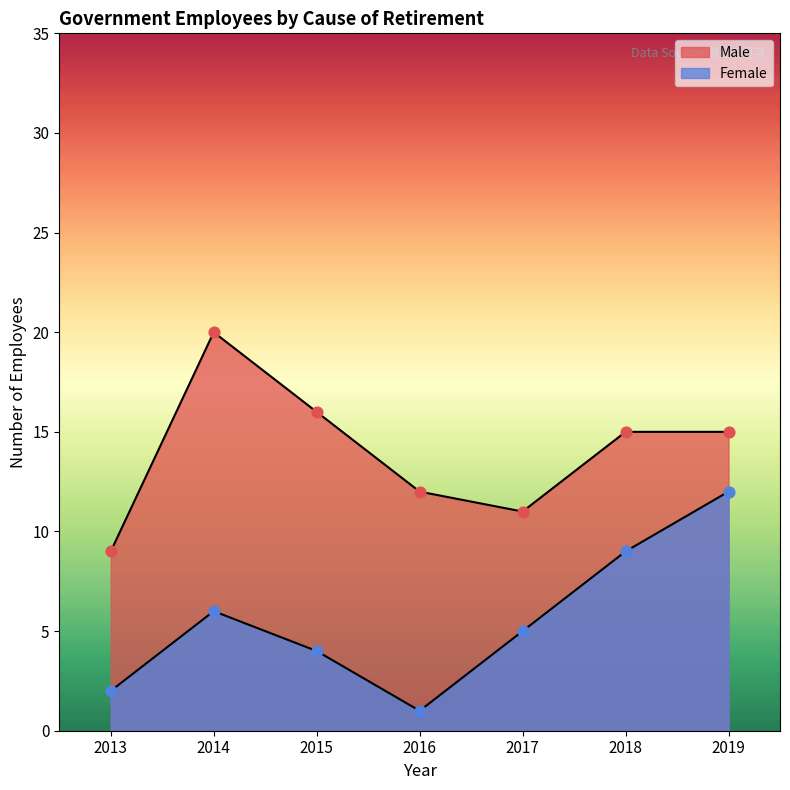

At which category is the sum across all series the highest?

2019